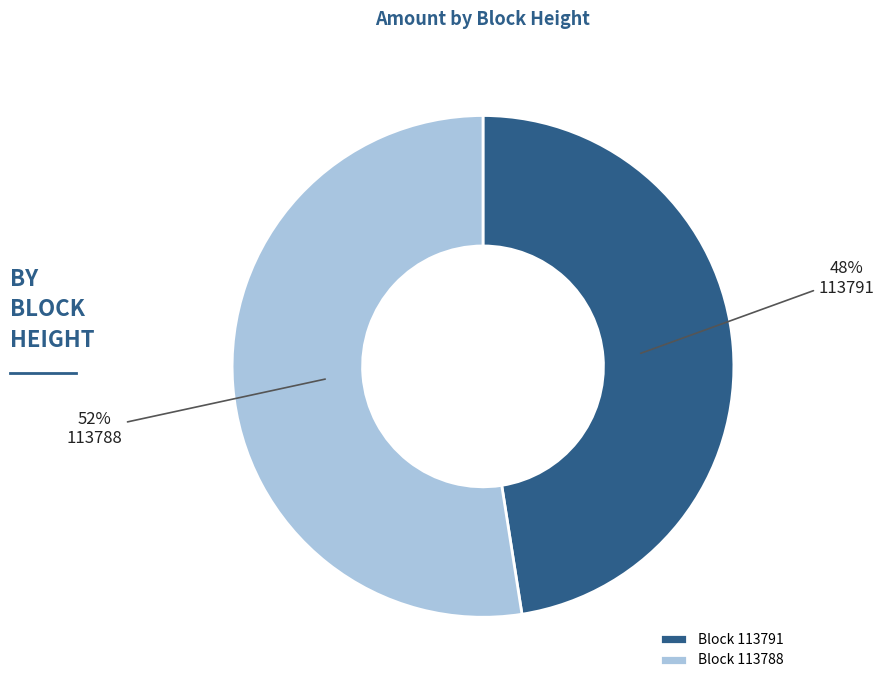

Which has a higher value, 113788 or 113791?

113788